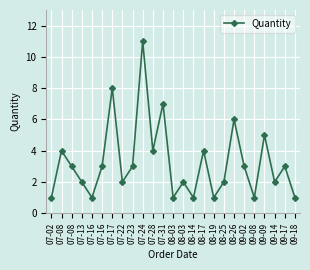

How many values are below 3?

12